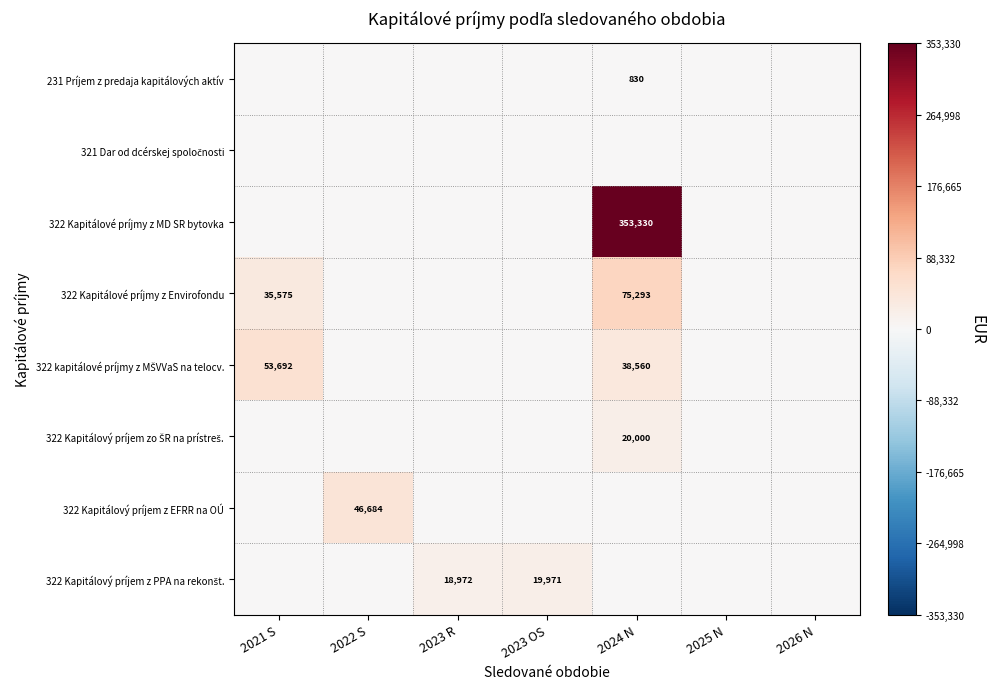

The 322 Kapitálové príjmy z MD SR bytovka series shows 241354 at 2024 N. True or false?

False